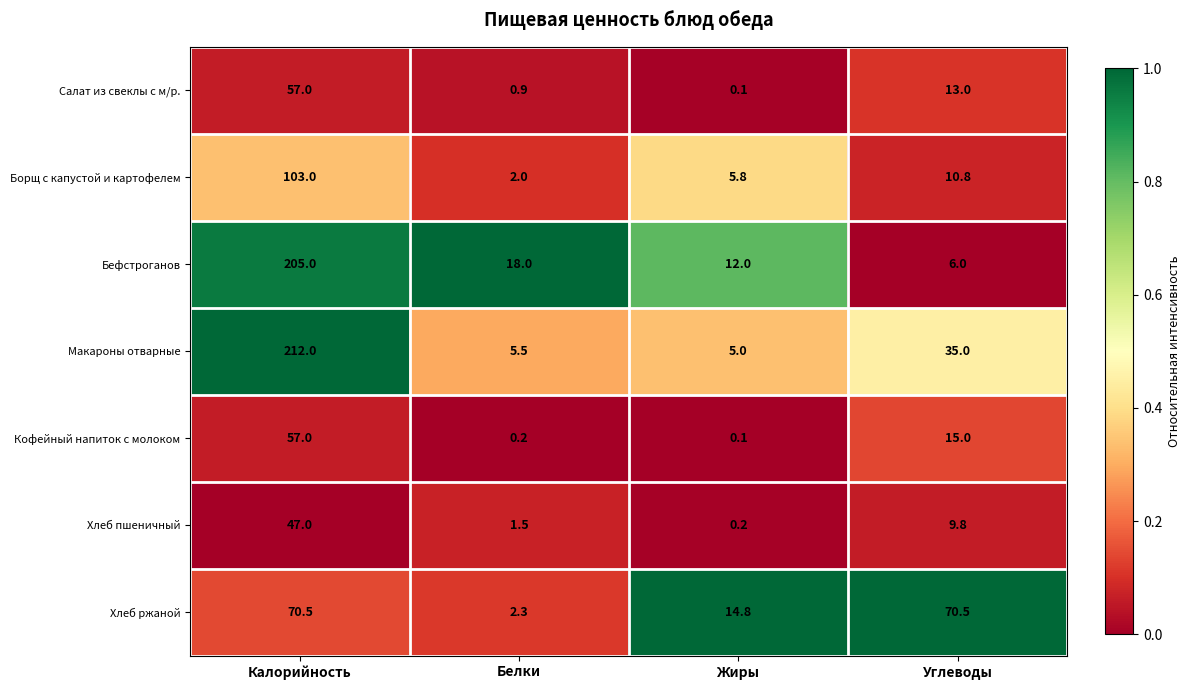

Which series changed the most between Белки and Жиры?

Хлеб ржаной